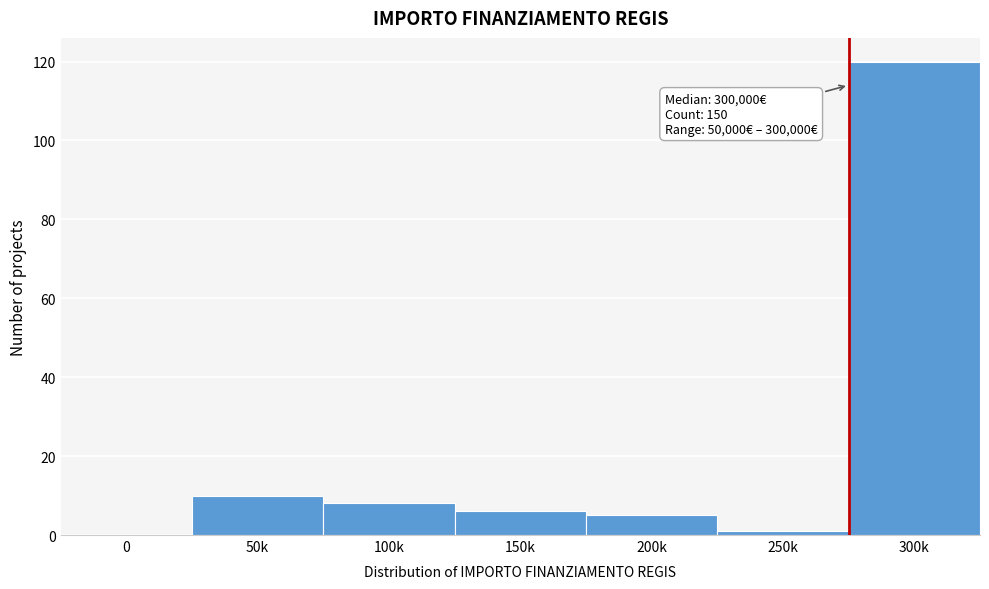

Reading left to right, what are all the values shown in this chart?

0=0	50k=10	100k=8	150k=6	200k=5	250k=1	300k=120